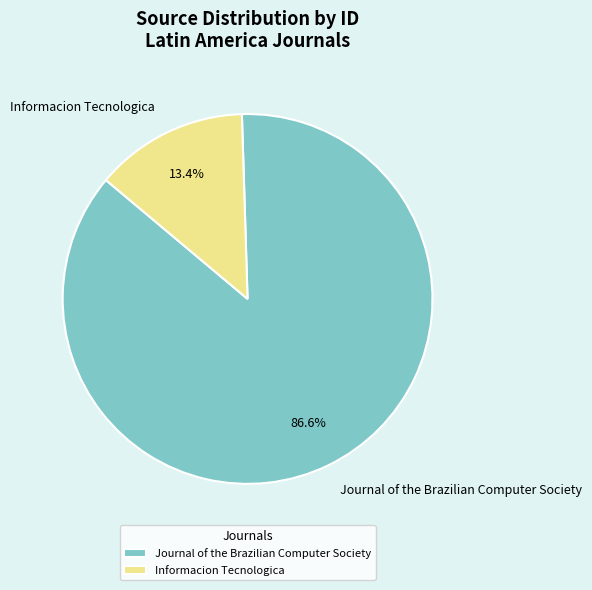

Count the number of slices in the pie.

2